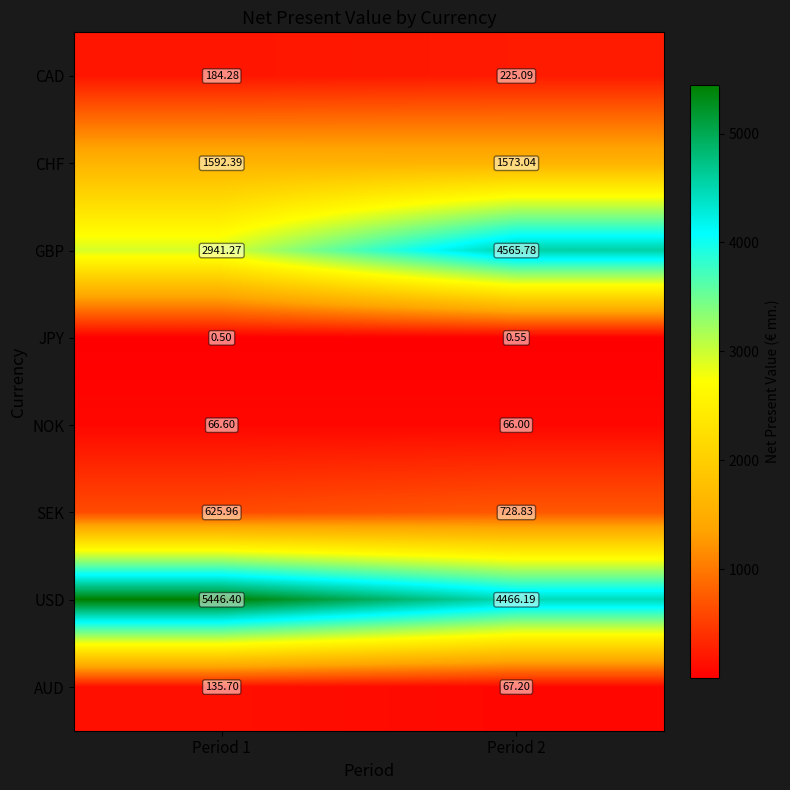

Which series has the largest total across all categories?

USD